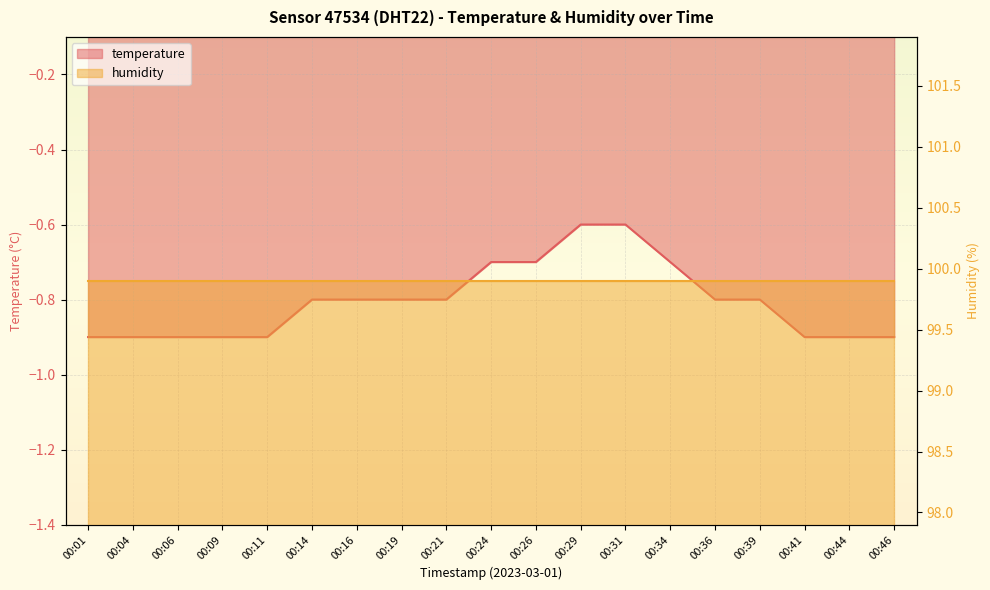

What is the sum of all values?

-15.3